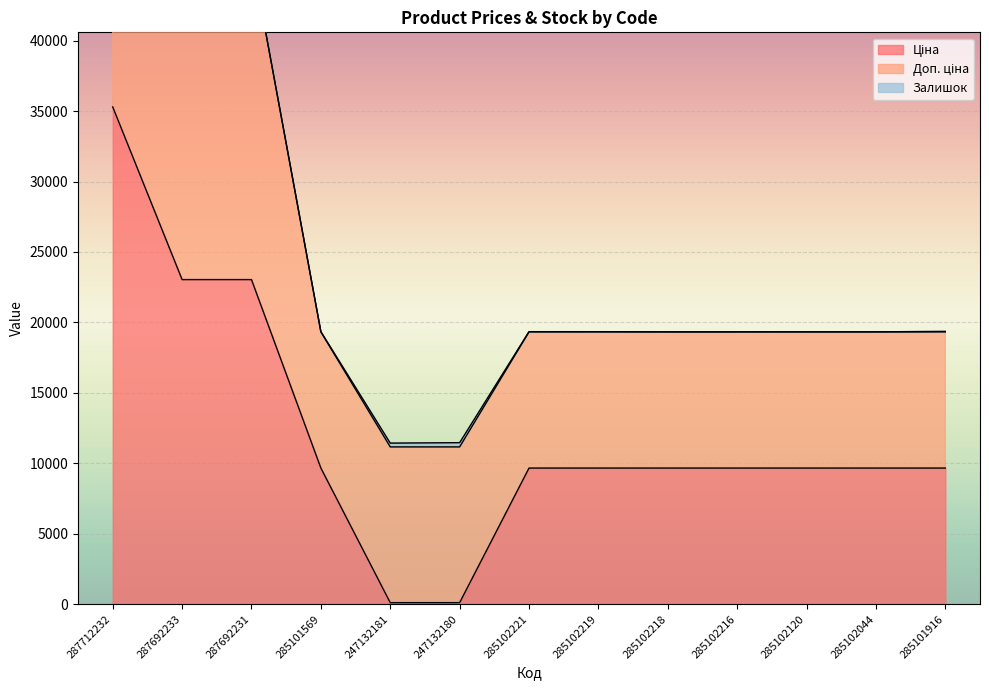

Reading left to right, transcribe all the data shown in this chart.

Ціна: 35295.1	23040.4	23040.4	9664.7	110.5	110.5	9664.7	9664.7	9664.7	9664.7	9664.7	9664.7	9664.7
Доп. ціна: 35295.1	23040.4	23040.4	9664.7	11055.0	11055.0	9664.7	9664.7	9664.7	9664.7	9664.7	9664.7	9664.7
Залишок: 0.0	0.0	0.0	18.0	270.0	300.0	15.0	14.0	0.0	0.0	3.0	3.0	35.0